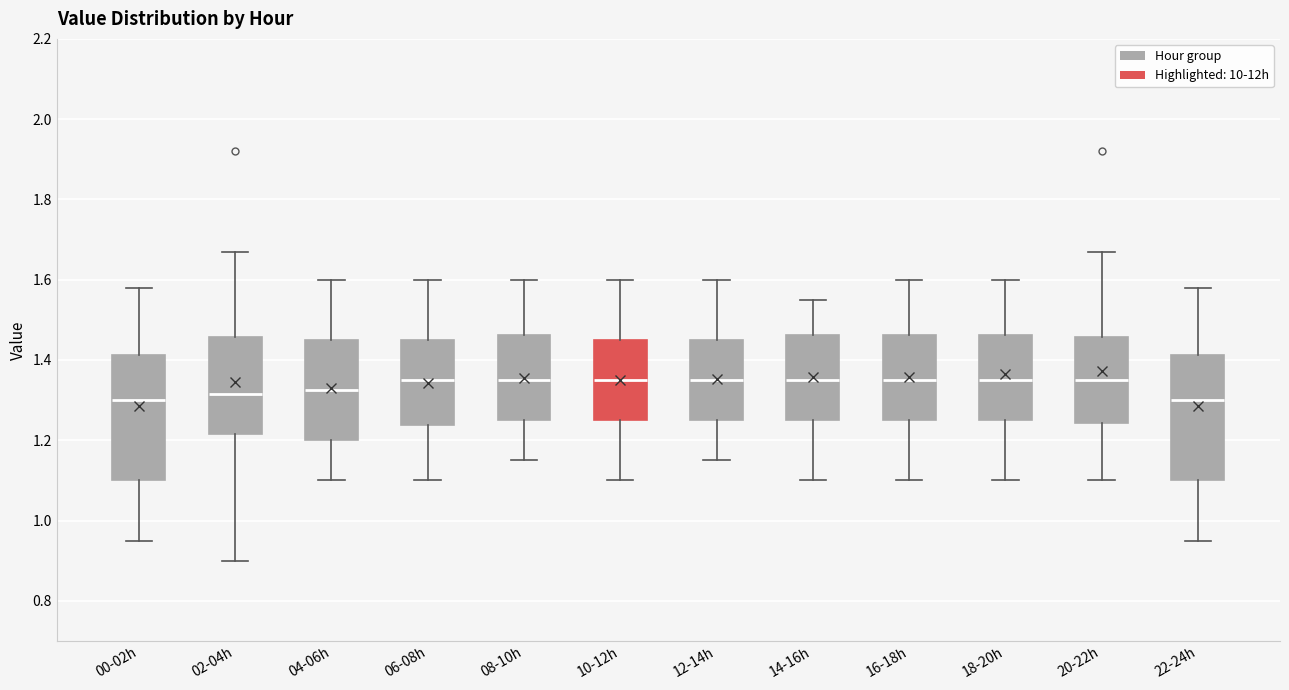

Where does the upper whisker of the box for 16-18h end on the y-axis? The values are not printed on the chart, so give them approximately, as read against the axis.

1.60